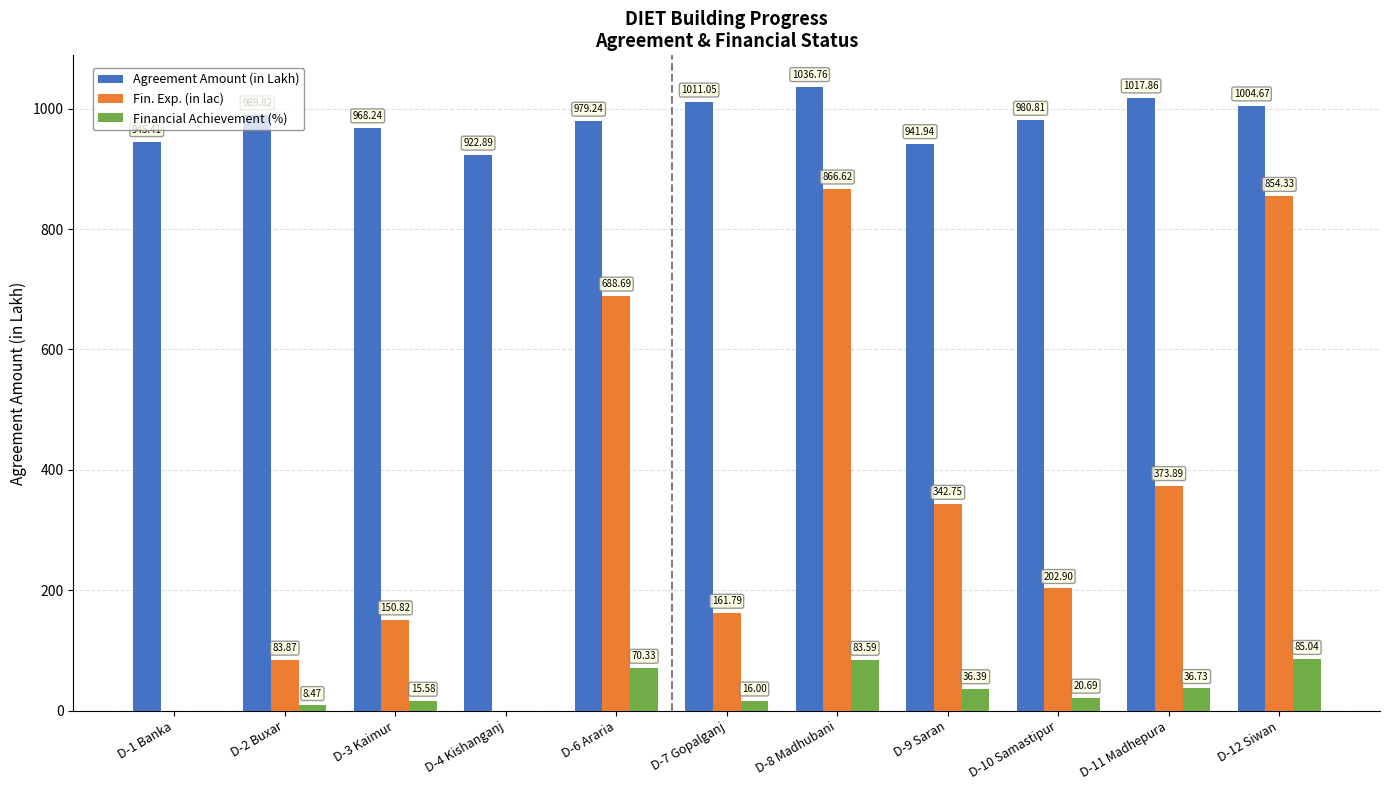

Read the Agreement Amount (in Lakh) value at D-11 Madhepura.

1017.9